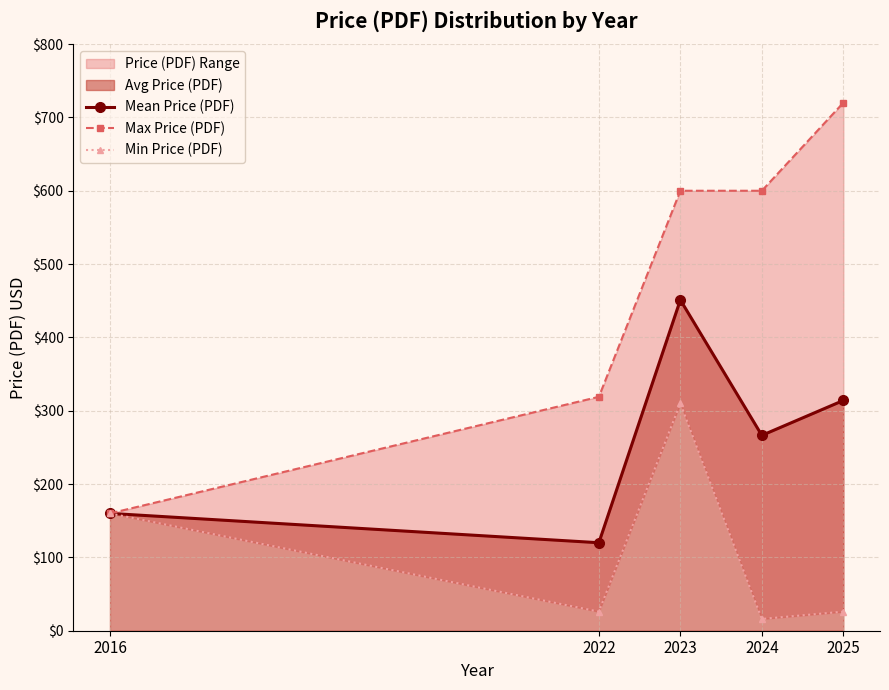

Reading left to right, list all the values displayed in this chart.

Mean Price (PDF): 2016=160.0	2022=120.0	2023=451.1	2024=266.4	2025=314.0
Max Price (PDF): 2016=160.0	2022=319.0	2023=600.0	2024=600.0	2025=720.0
Min Price (PDF): 2016=160.0	2022=26.0	2023=310.0	2024=16.0	2025=26.0